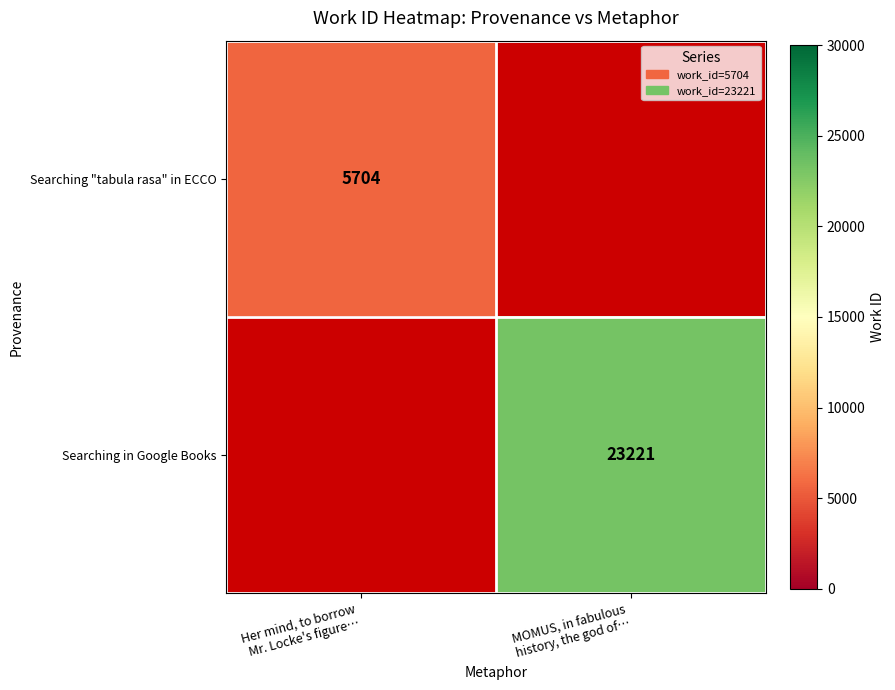

List the series in order of their peak value, lowest first.

Searching "tabula rasa" in ECCO, Searching in Google Books